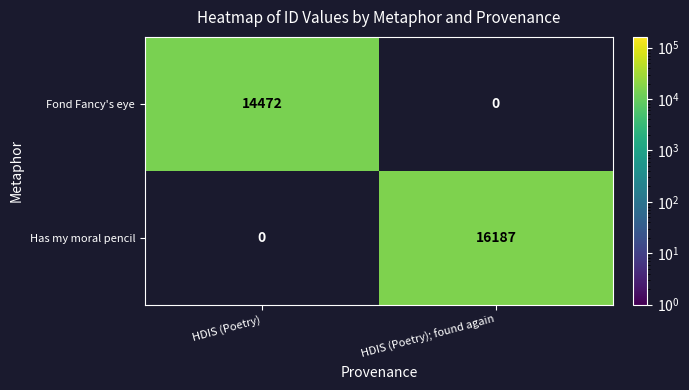

At which category does the chart reach its peak across all series?

HDIS (Poetry); found again